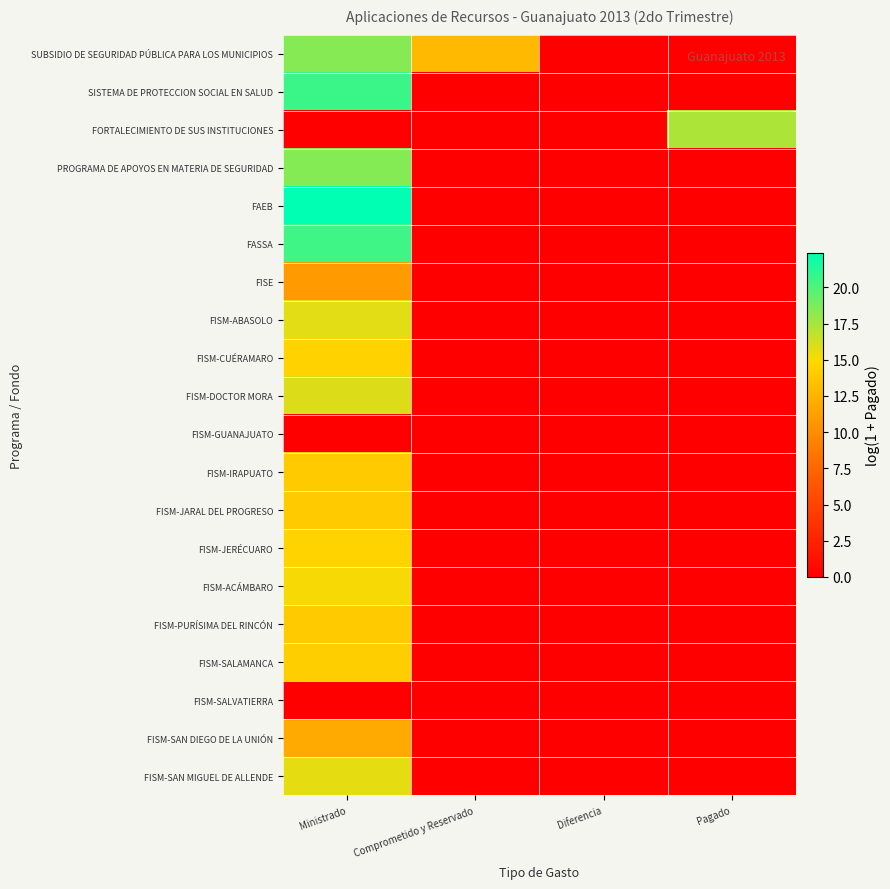

Reading left to right, list all the values displayed in this chart.

SUBSIDIO DE SEGURIDAD PÚBLICA PARA LOS MUNICIPIOS: Ministrado=18.4	Comprometido y Reservado=12.9	Diferencia=0.0	Pagado=0.0
SISTEMA DE PROTECCION SOCIAL EN SALUD: Ministrado=20.7	Comprometido y Reservado=0.0	Diferencia=0.0	Pagado=0.0
FORTALECIMIENTO DE SUS INSTITUCIONES: Ministrado=0.0	Comprometido y Reservado=0.0	Diferencia=0.0	Pagado=17.3
PROGRAMA DE APOYOS EN MATERIA DE SEGURIDAD: Ministrado=18.5	Comprometido y Reservado=0.0	Diferencia=0.0	Pagado=0.0
FAEB: Ministrado=22.4	Comprometido y Reservado=0.0	Diferencia=0.0	Pagado=0.0
FASSA: Ministrado=20.5	Comprometido y Reservado=0.0	Diferencia=0.0	Pagado=0.0
FISE: Ministrado=10.9	Comprometido y Reservado=0.0	Diferencia=0.0	Pagado=0.0
FISM-ABASOLO: Ministrado=15.7	Comprometido y Reservado=0.0	Diferencia=0.0	Pagado=0.0
FISM-CUÉRAMARO: Ministrado=14.5	Comprometido y Reservado=0.0	Diferencia=0.0	Pagado=0.0
FISM-DOCTOR MORA: Ministrado=15.9	Comprometido y Reservado=0.0	Diferencia=0.0	Pagado=0.0
FISM-GUANAJUATO: Ministrado=0.0	Comprometido y Reservado=0.0	Diferencia=0.0	Pagado=0.0
FISM-IRAPUATO: Ministrado=14.0	Comprometido y Reservado=0.0	Diferencia=0.0	Pagado=0.0
FISM-JARAL DEL PROGRESO: Ministrado=14.0	Comprometido y Reservado=0.0	Diferencia=0.0	Pagado=0.0
FISM-JERÉCUARO: Ministrado=14.6	Comprometido y Reservado=0.0	Diferencia=0.0	Pagado=0.0
FISM-ACÁMBARO: Ministrado=15.1	Comprometido y Reservado=0.0	Diferencia=0.0	Pagado=0.0
FISM-PURÍSIMA DEL RINCÓN: Ministrado=13.9	Comprometido y Reservado=0.0	Diferencia=0.0	Pagado=0.0
FISM-SALAMANCA: Ministrado=14.2	Comprometido y Reservado=0.0	Diferencia=0.0	Pagado=0.0
FISM-SALVATIERRA: Ministrado=0.0	Comprometido y Reservado=0.0	Diferencia=0.0	Pagado=0.0
FISM-SAN DIEGO DE LA UNIÓN: Ministrado=11.9	Comprometido y Reservado=0.0	Diferencia=0.0	Pagado=0.0
FISM-SAN MIGUEL DE ALLENDE: Ministrado=15.7	Comprometido y Reservado=0.0	Diferencia=0.0	Pagado=0.0